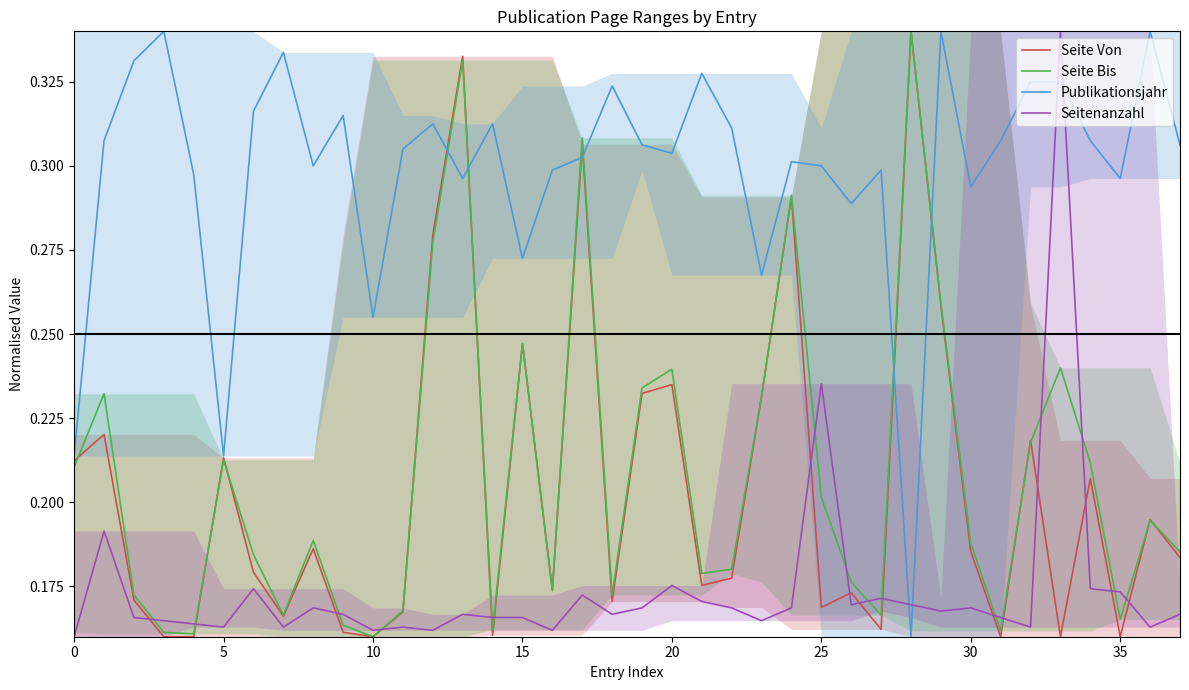

What is the difference between the second highest and minimum values in the Seite Von series?

0.2